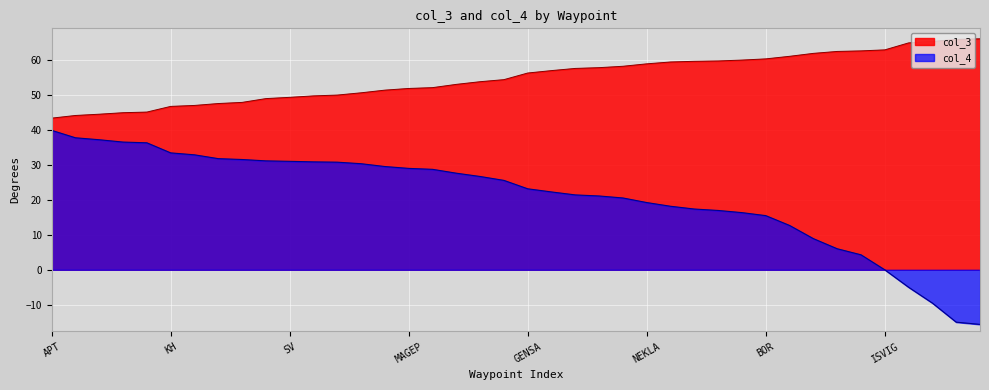

True or false: col_3 has a value of 91.9 at SUVAR.

False